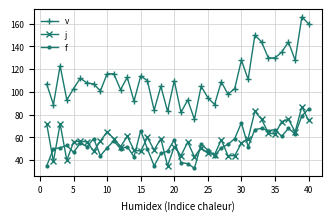

True or false: j and v cross at least once.

False